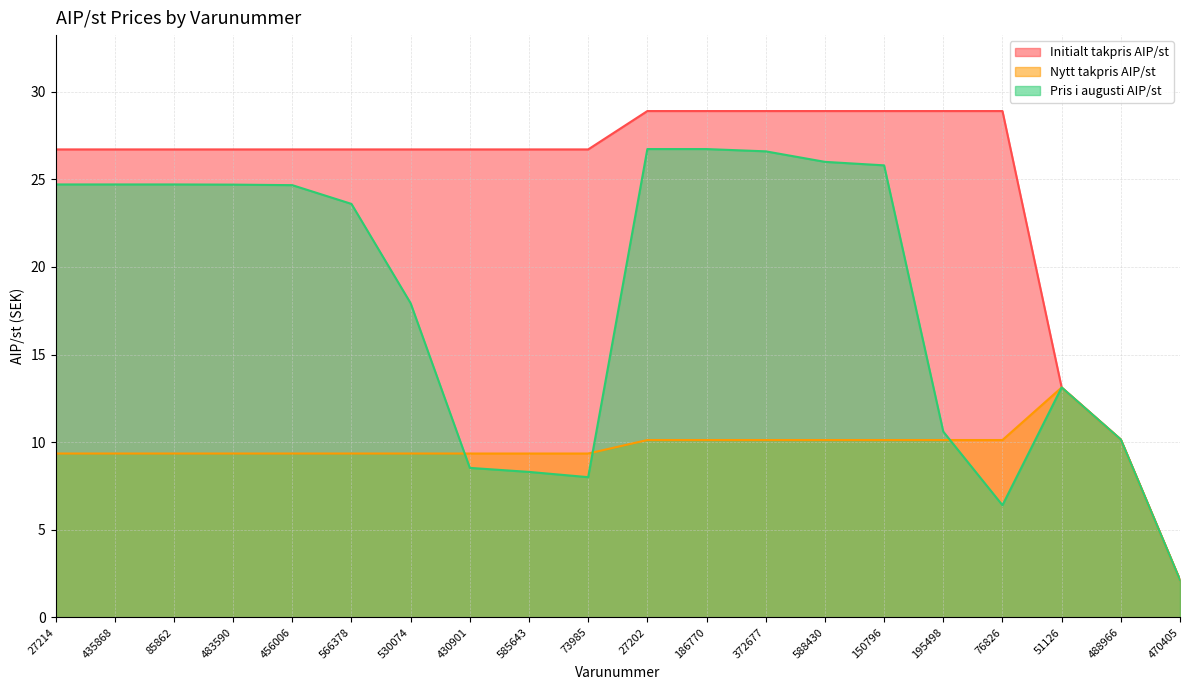

Read the Nytt takpris AIP/st value at 566378.

9.3